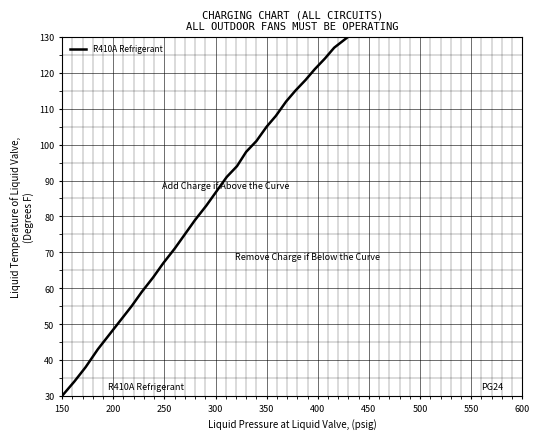

How many lines are shown in the chart?

1